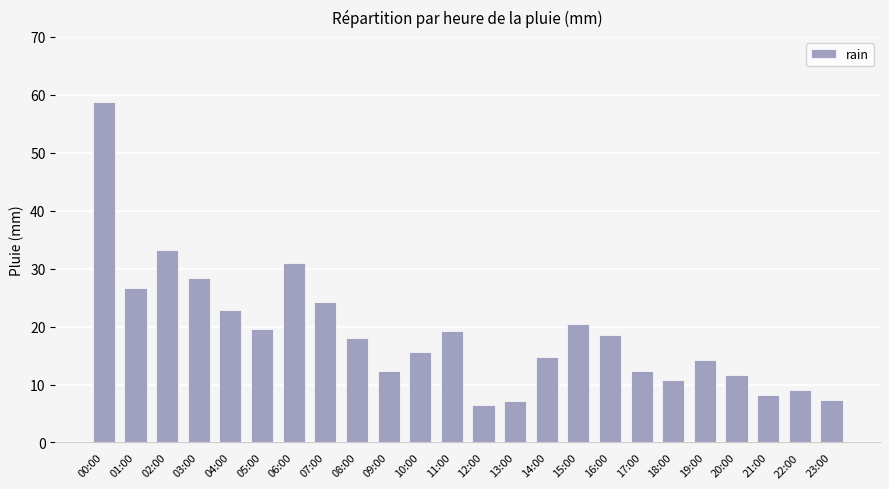

Which has a higher value, 15:00 or 20:00?

15:00